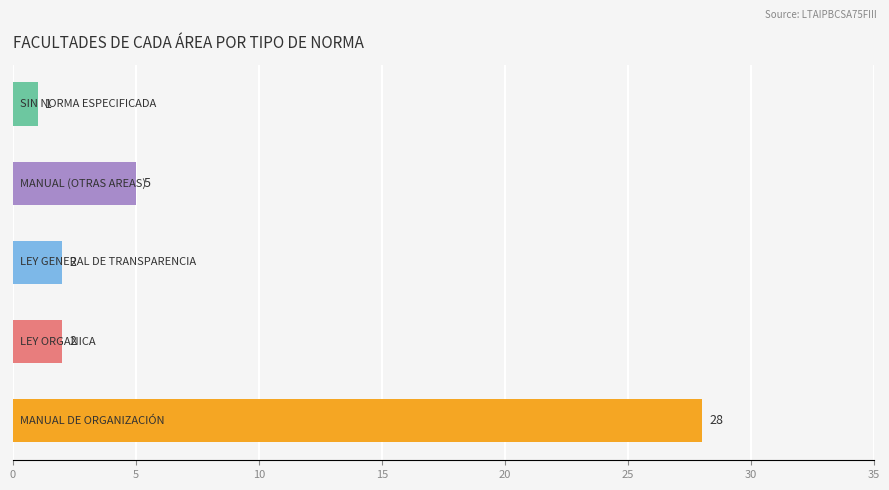

What is the average value?

8